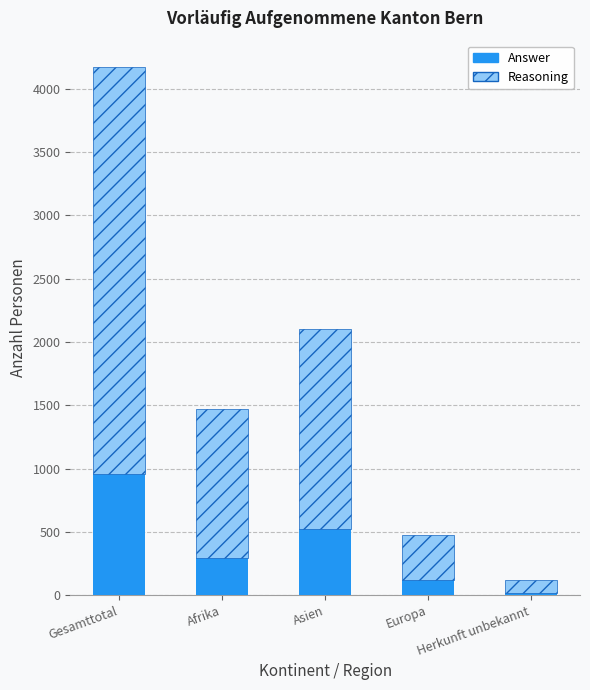

At which label does Answer reach its peak?

Gesamttotal